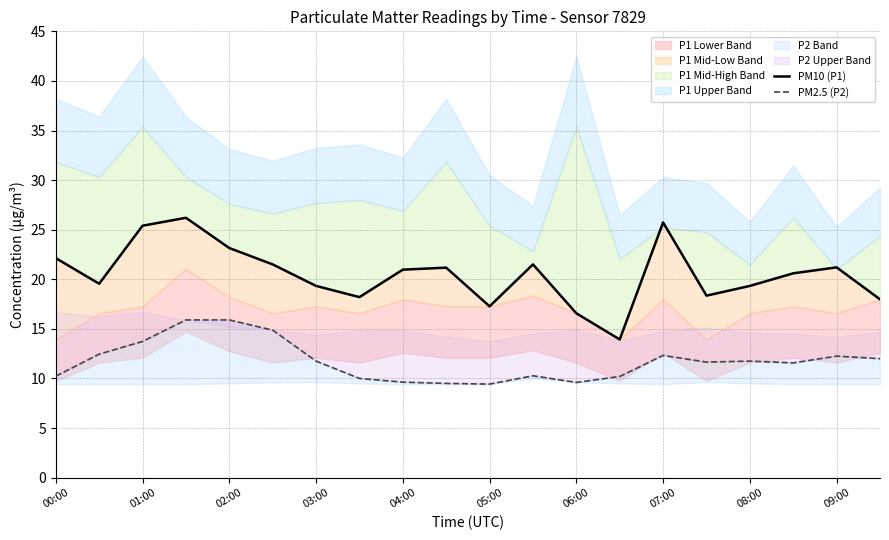

Rank the series at 06:00 from lowest to highest value.

PM2.5 (P2), PM10 (P1)